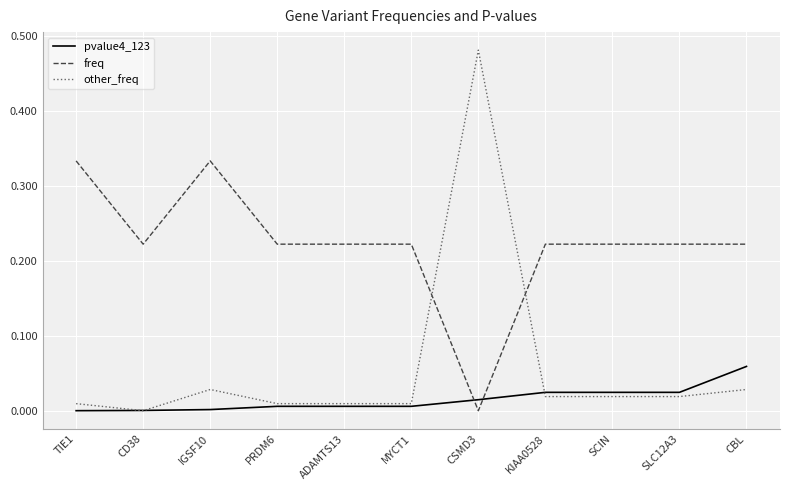

True or false: pvalue4_123 has a value of 0.0 at ADAMTS13.

True